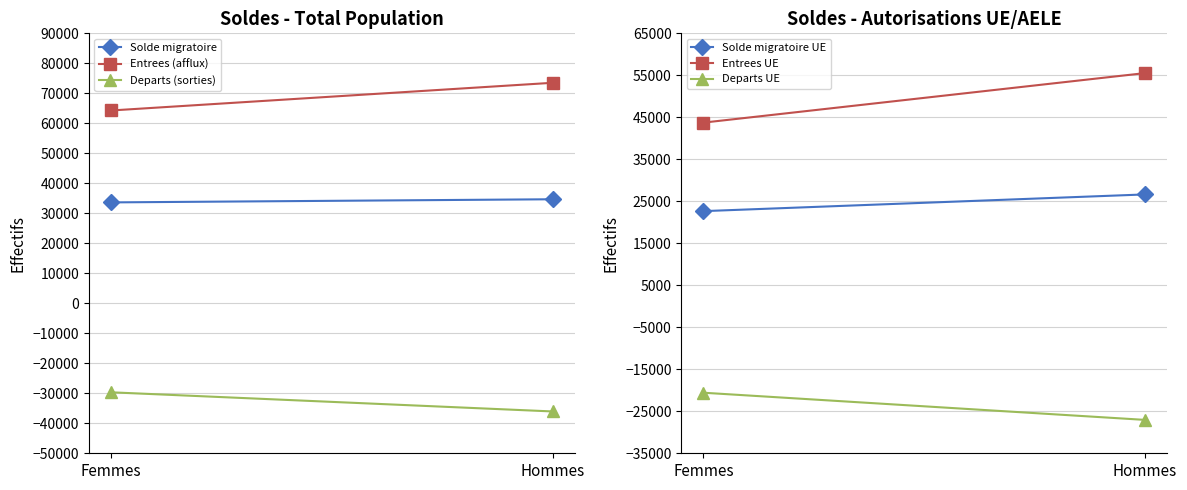

What position from the right is Hommes?

1